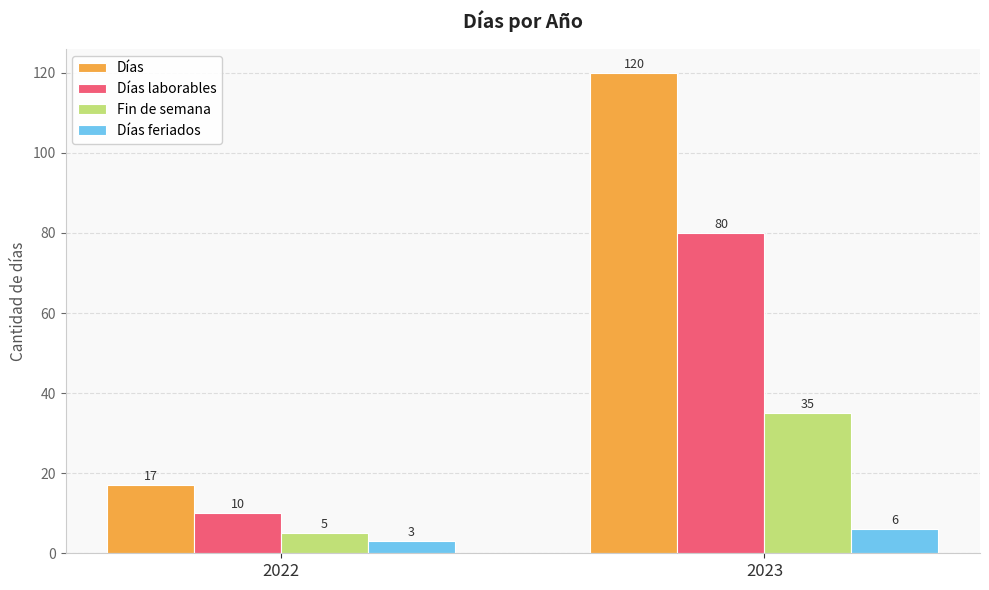

Between 2022 and 2023, which series saw the biggest shift?

Días